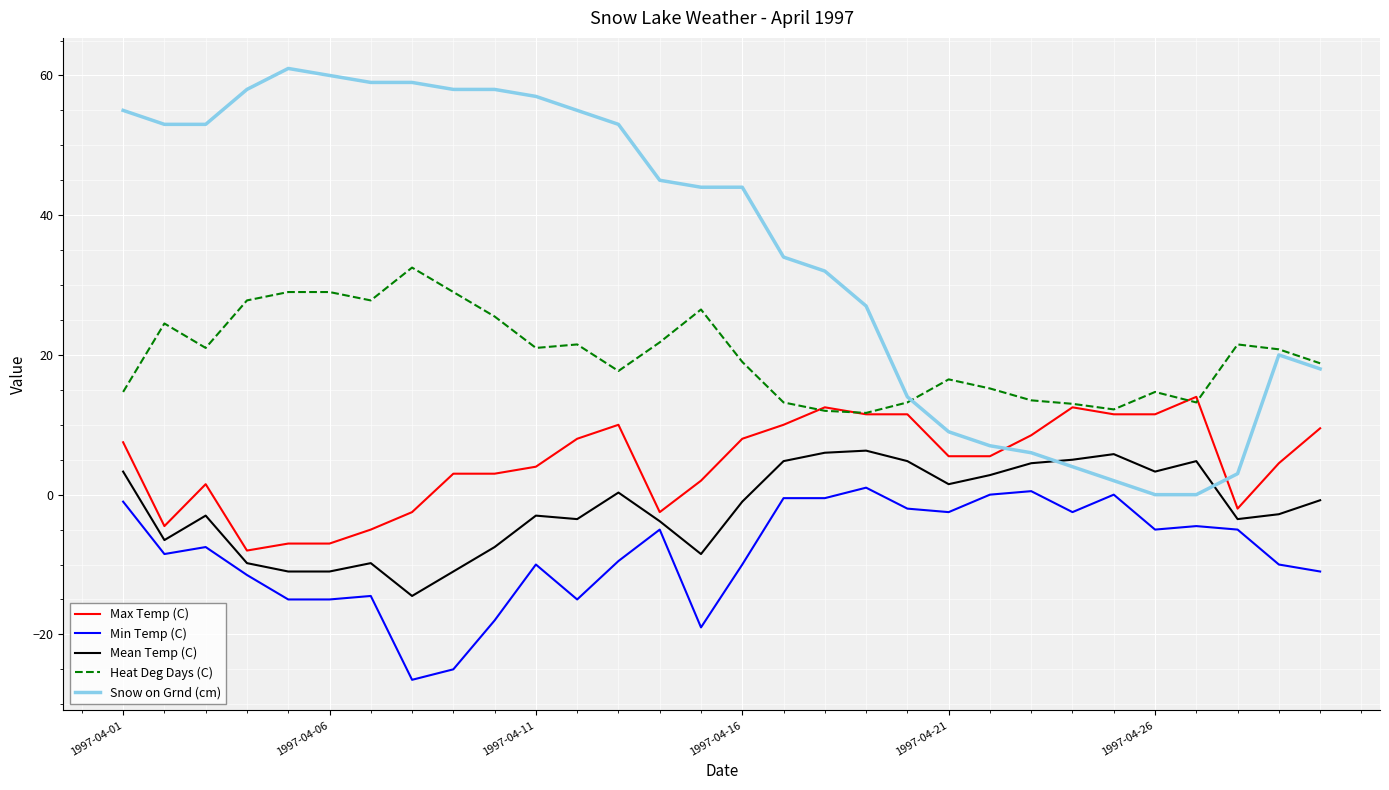

Which series has the widest spread of values?

Snow on Grnd (cm)